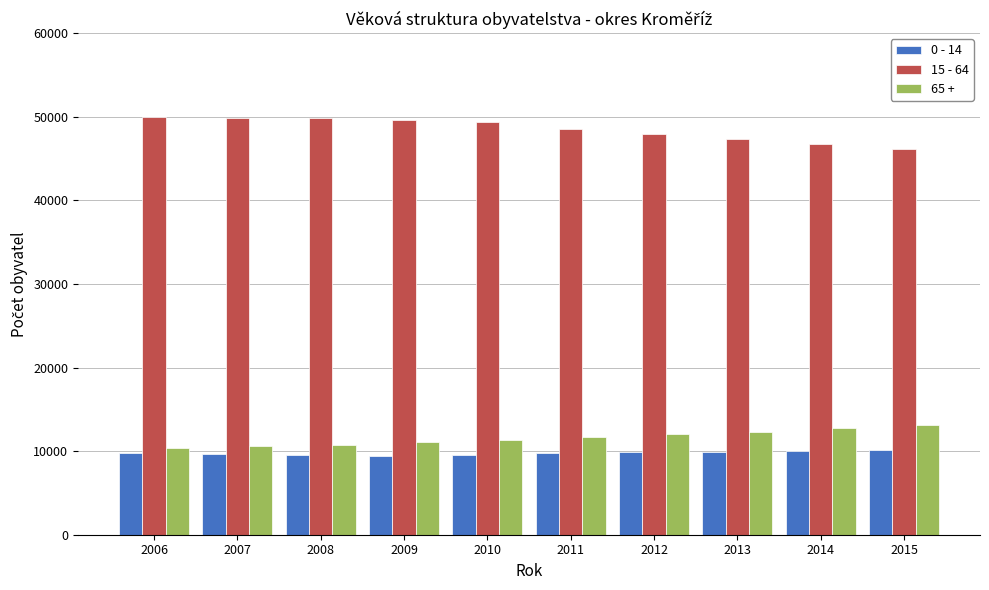

What is the highest value of the 0 - 14 series?

10114